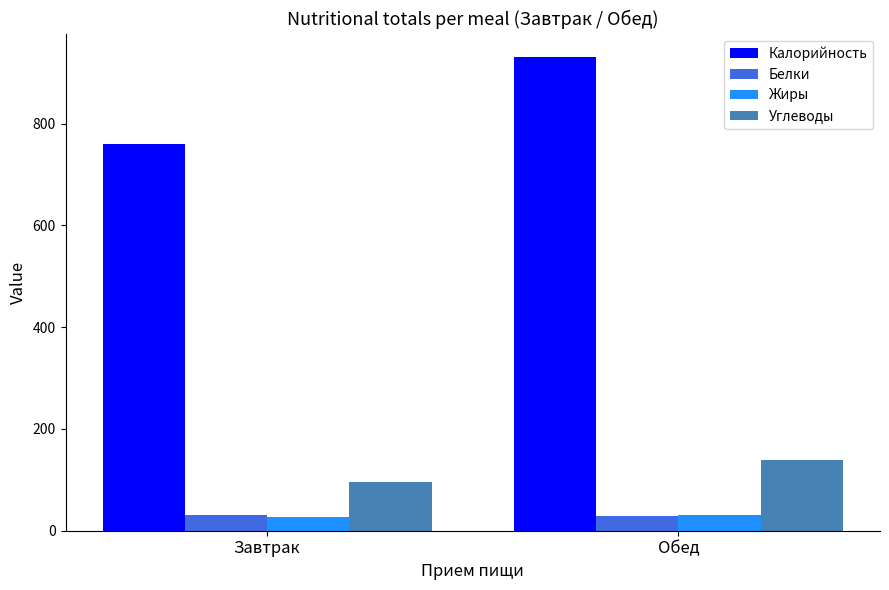

What position from the right is Обед?

1